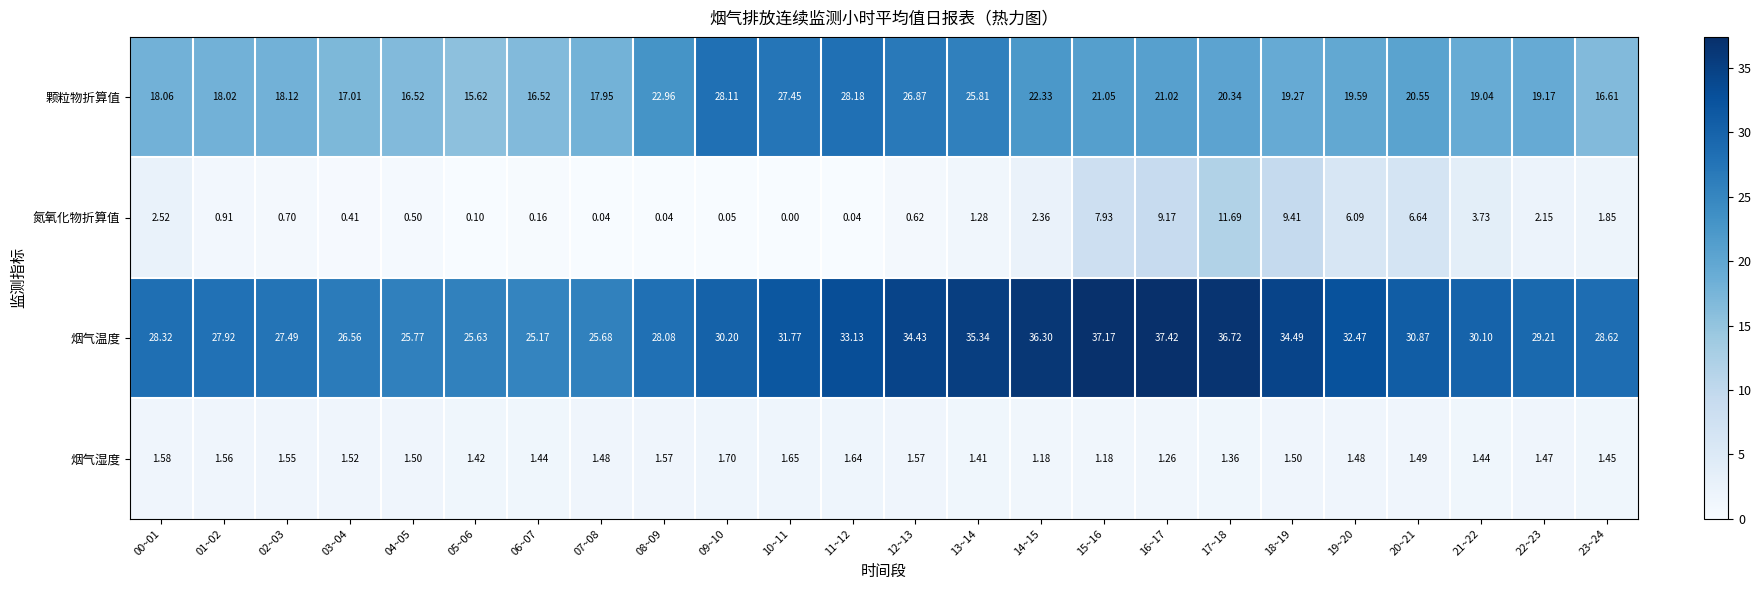

Is the value of 颗粒物折算值 at 01~02 greater than the value of 烟气湿度 at 11~12?

Yes